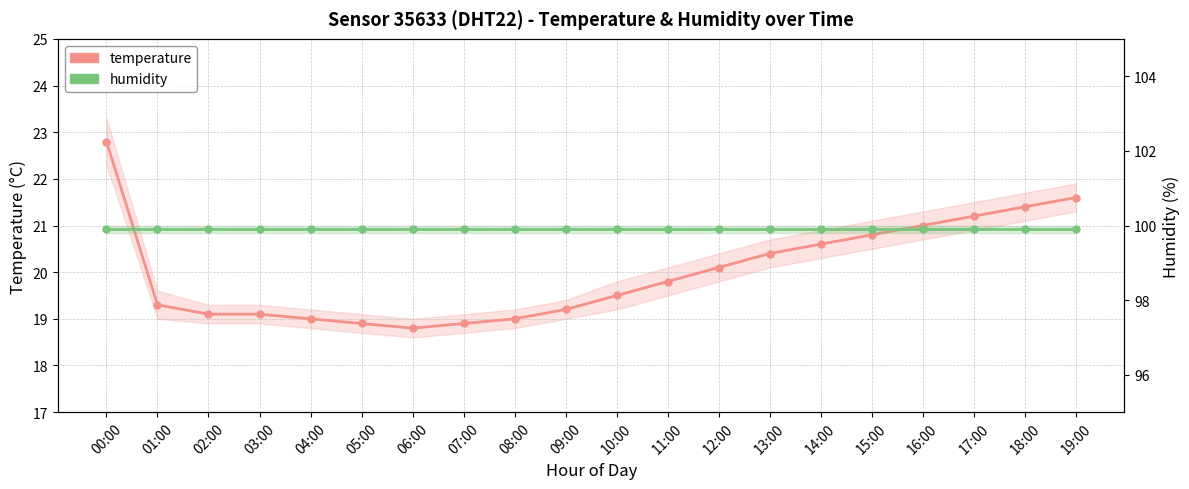

True or false: temperature and humidity intersect in this chart.

False